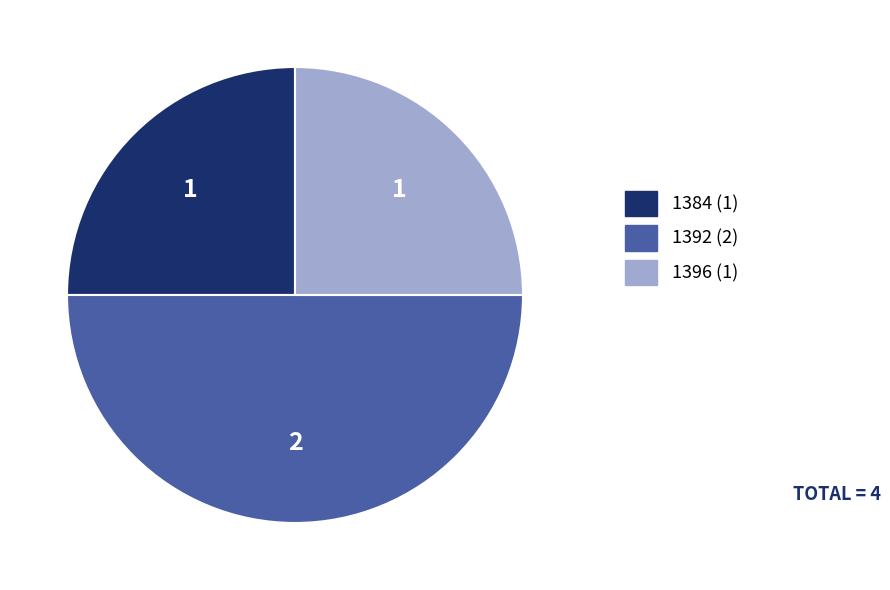

Is the sum of 1392 and 1396 greater than half?

Yes